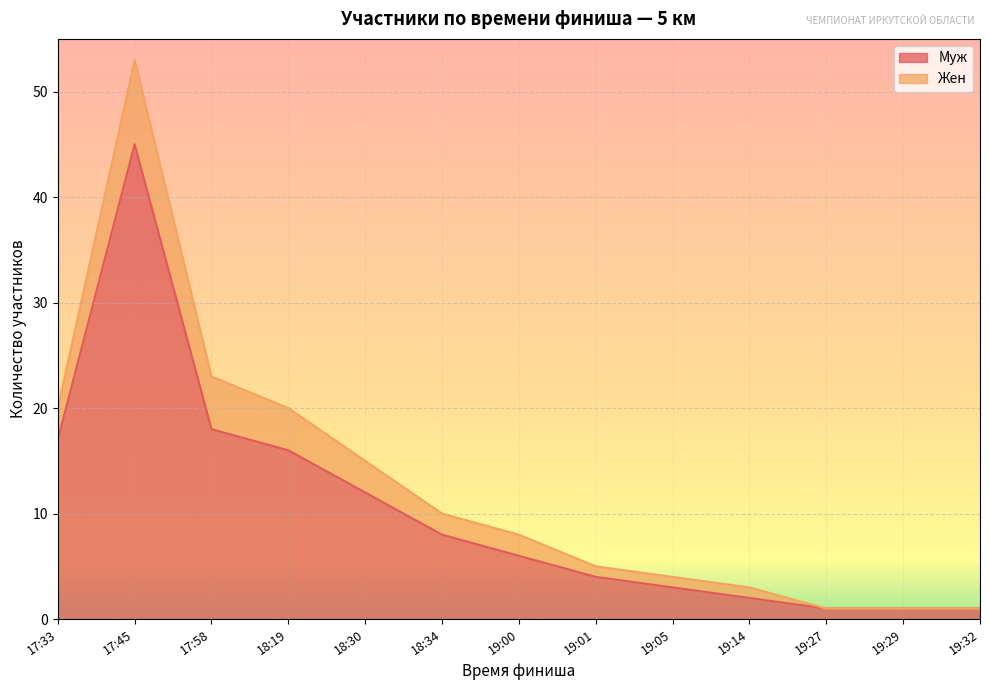

What is the change in value from 17:45 to 18:34?

-37